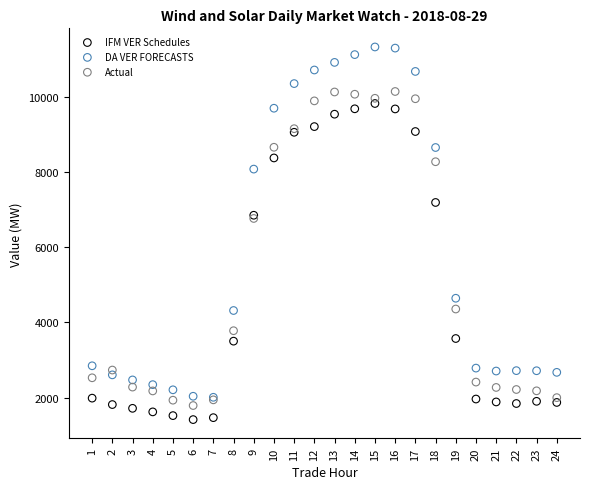

In the IFM VER Schedules series, what Y value is closest to 5619?

6850.5